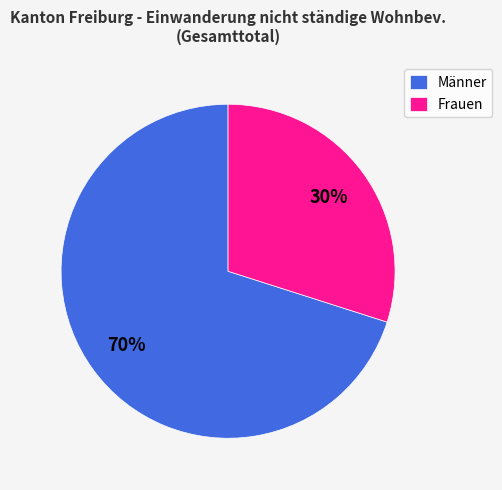

Is it true that Männer is 70% of the pie?

True